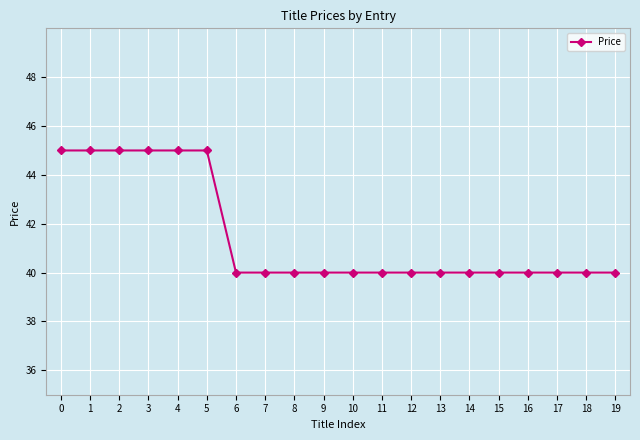

How many lines are shown in the chart?

1